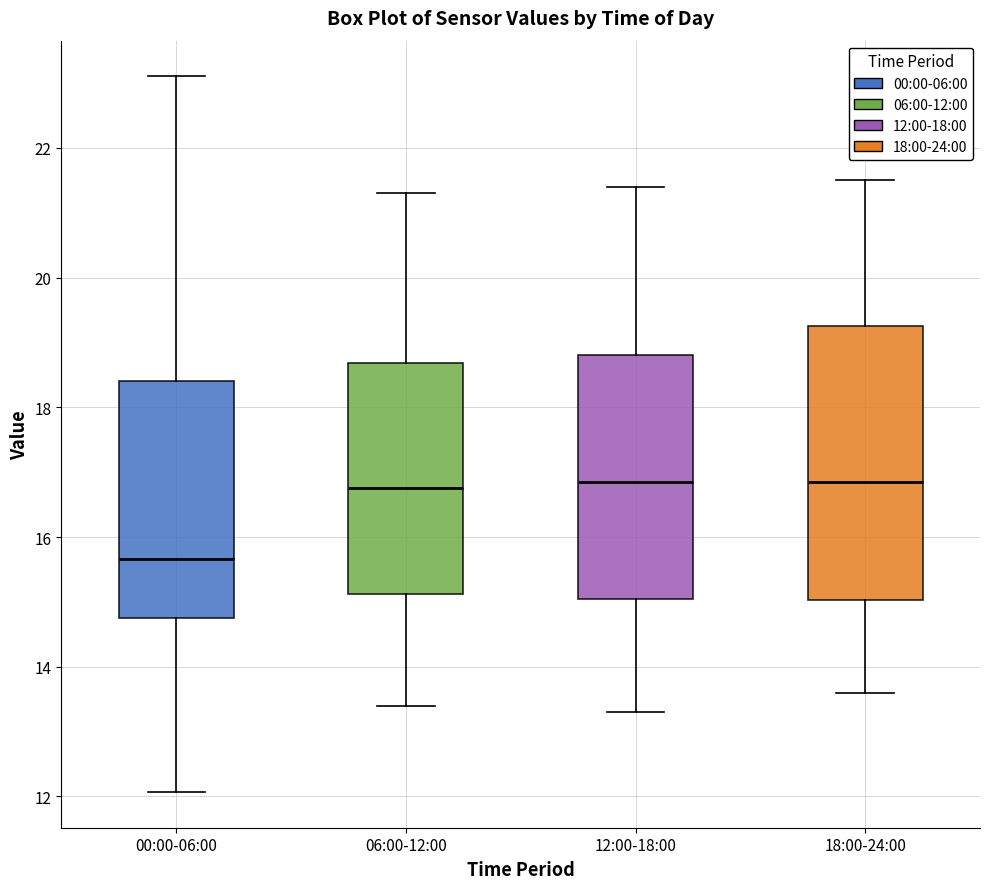

Reading left to right, read every box against the y-axis: the position of its median line, the range the box covers, and the ends of its whiskers. The values are not printed on the chart, so give them approximately, as read against the axis.

00:00-06:00: median 15.6, box 14.8 to 18.4, whiskers 12.0 to 23.2
06:00-12:00: median 16.8, box 15.2 to 18.6, whiskers 13.4 to 21.4
12:00-18:00: median 16.8, box 15.0 to 18.8, whiskers 13.4 to 21.4
18:00-24:00: median 16.8, box 15.0 to 19.2, whiskers 13.6 to 21.6